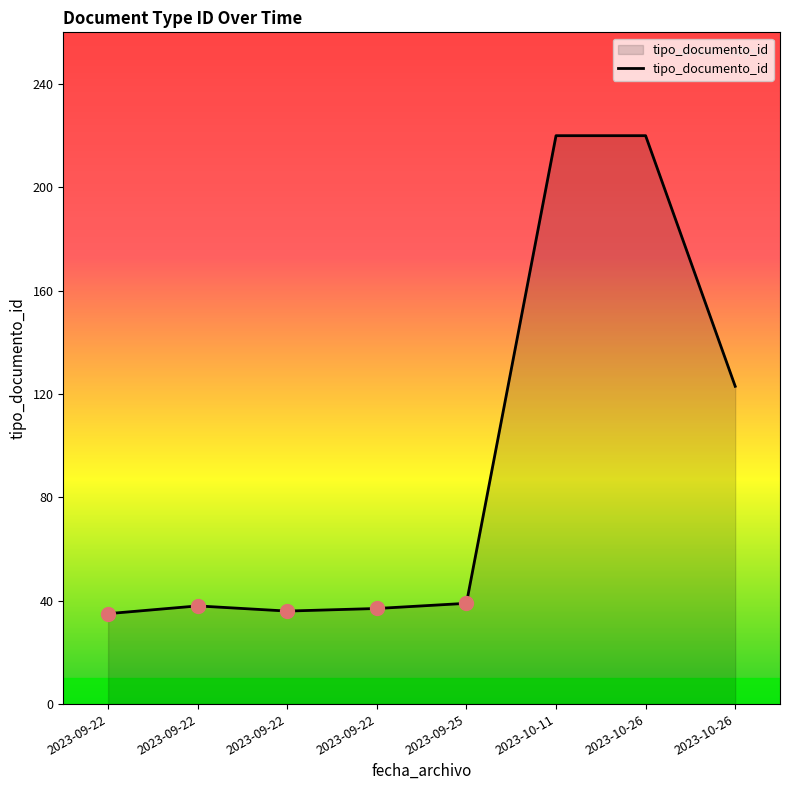

Count the number of data series in this chart.

1